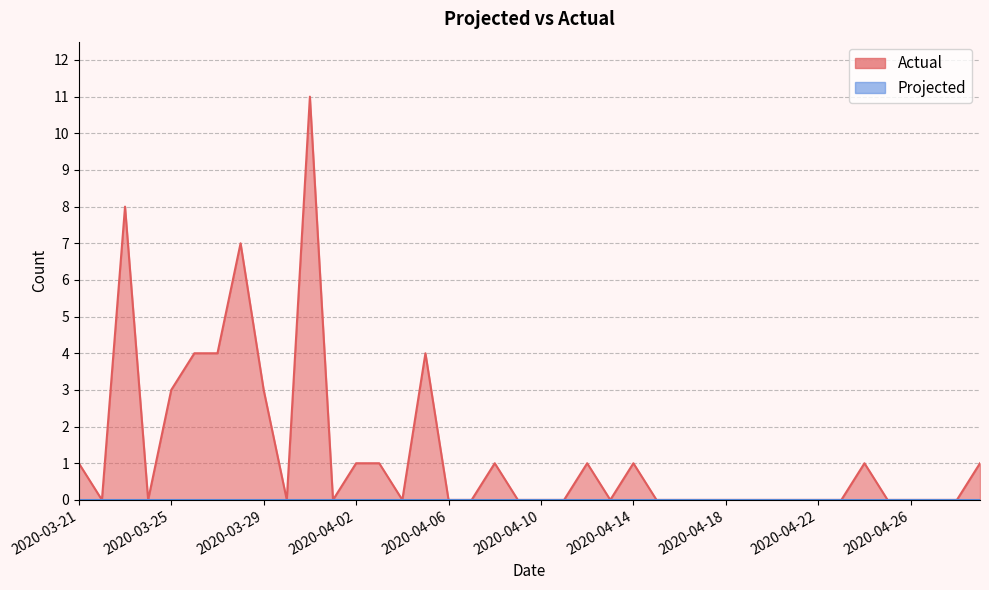

Where is the first local minimum?

2020-03-22